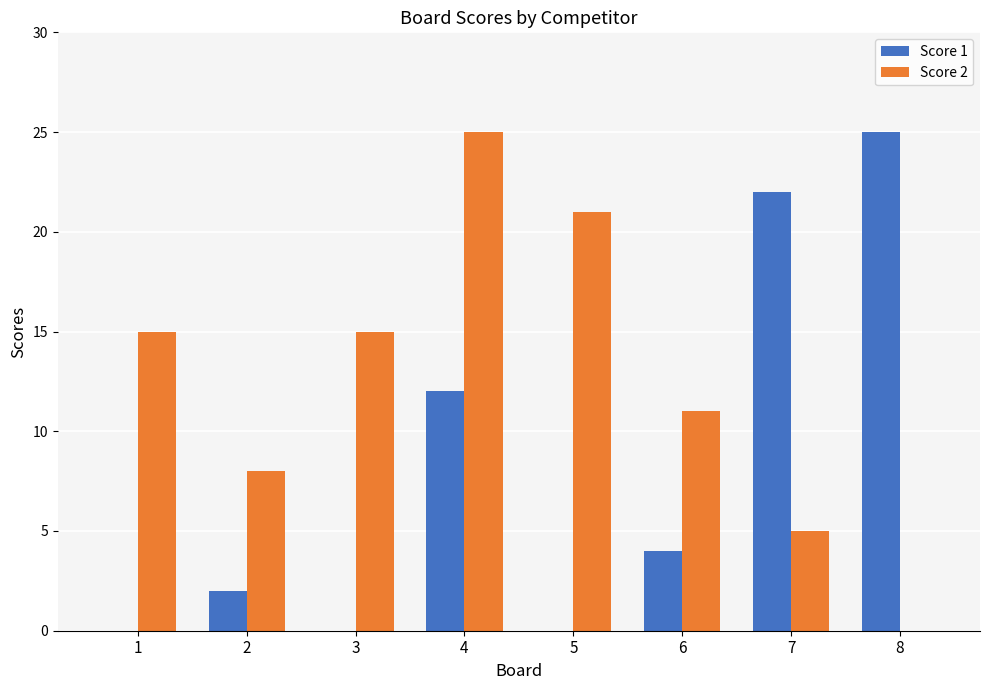

Is the value of Score 1 at 7 greater than the value of Score 2 at 1?

Yes